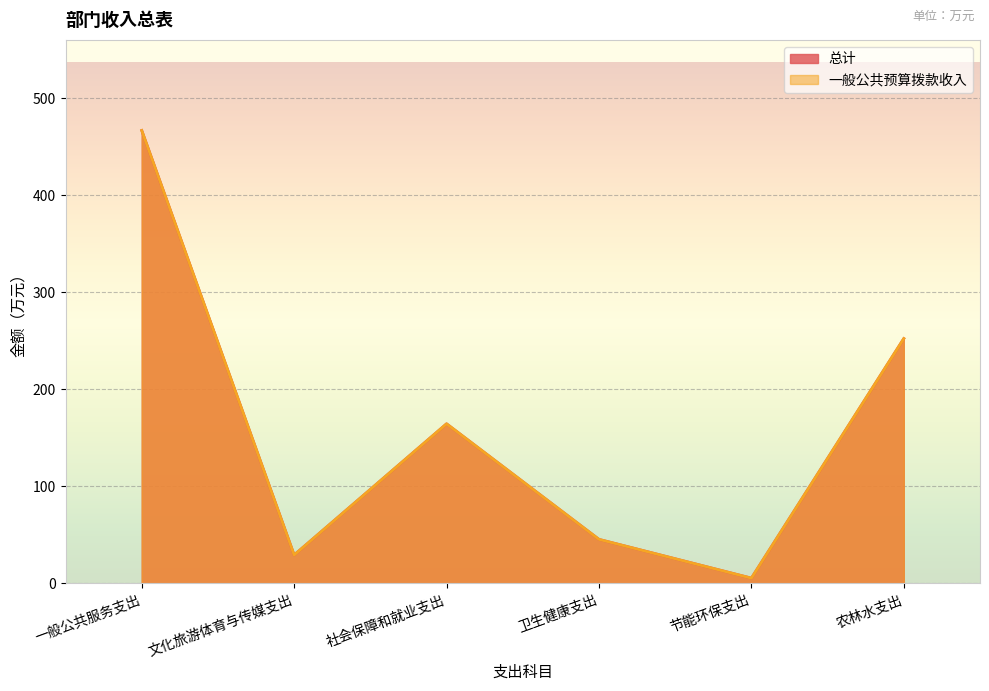

Reading left to right, list all the values displayed in this chart.

总计: 466.9	29.3	164.5	45.4	5.4	252.4
一般公共预算拨款收入: 466.9	29.3	164.5	45.4	5.4	252.4